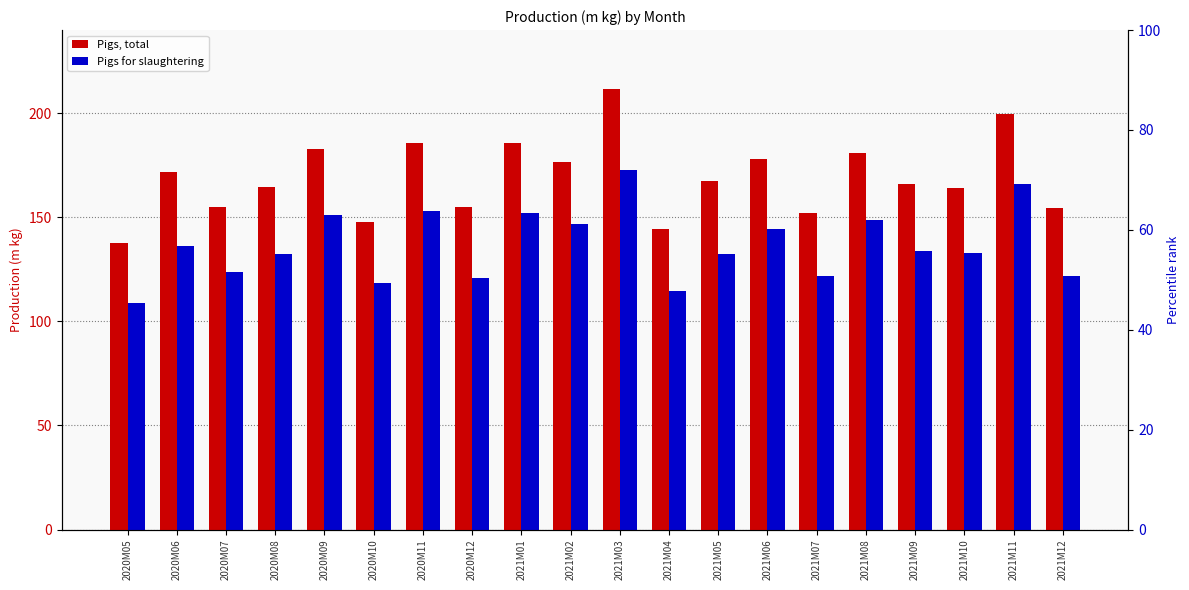

Count the number of categories in the chart.

20